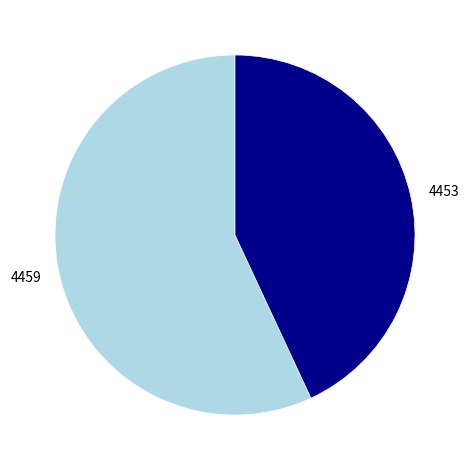

Combined, do 4459 and 4453 account for over 50%?

Yes